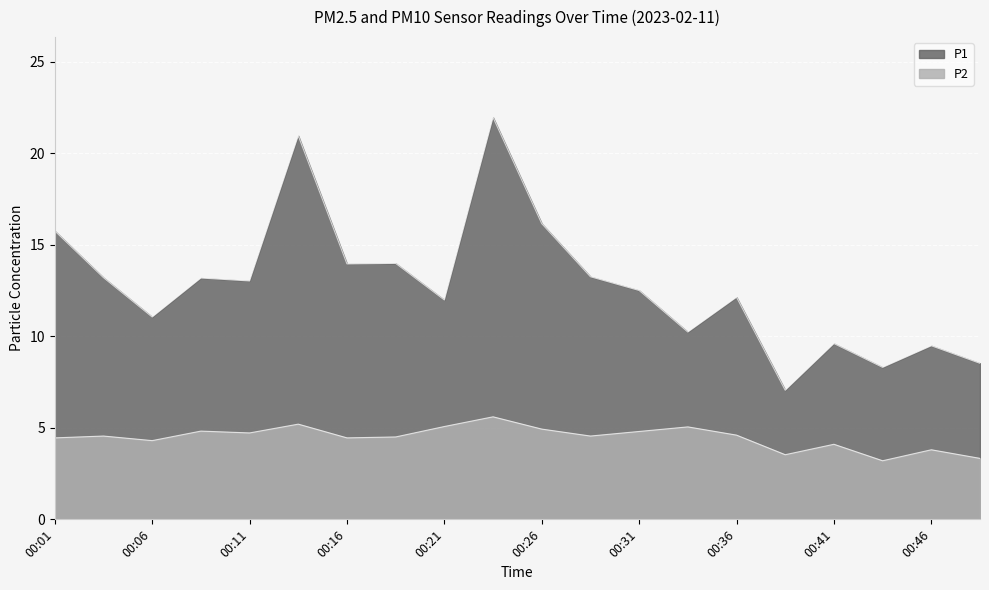

List the series in order of their peak value, highest first.

P1, P2